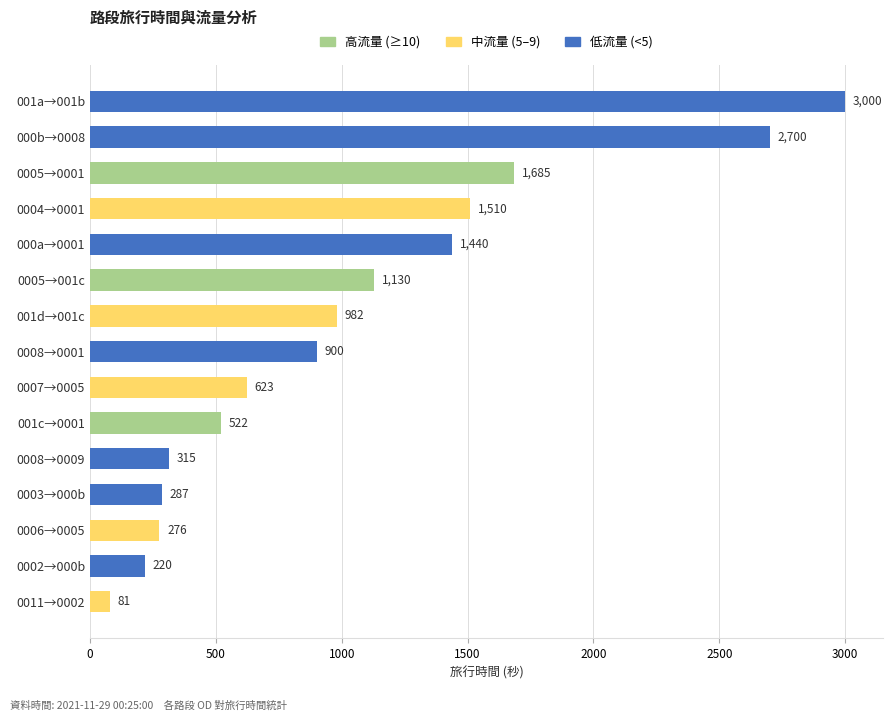

What is the difference between the maximum and minimum values?

2919